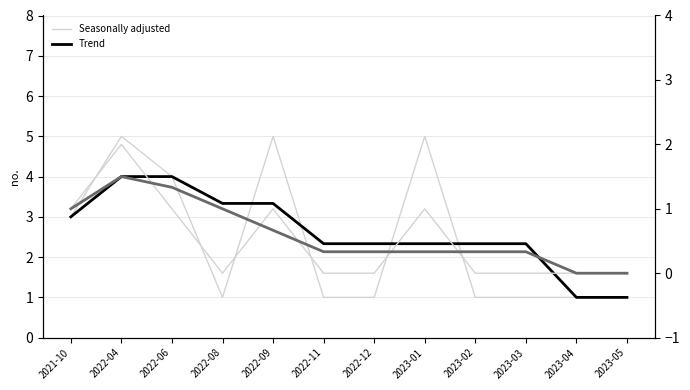

At which category is the sum across all series the highest?

2022-04